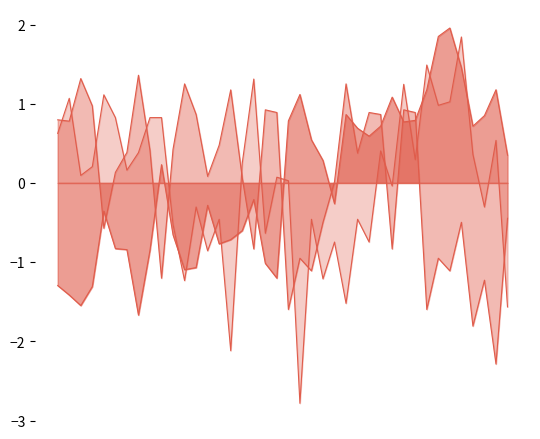

What is the value of the col_515 point at the 14th from the left?

0.1